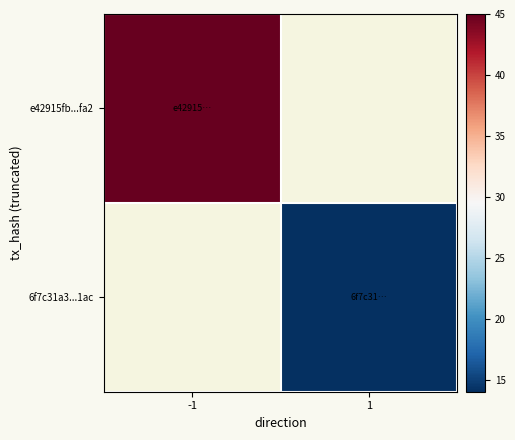

Rank the series by their average value, from lowest to highest.

e42915fb...fa2, 6f7c31a3...1ac